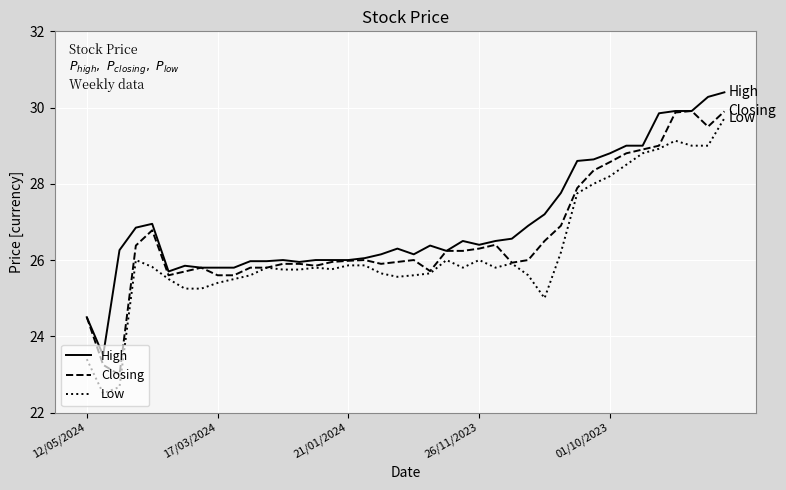

Rank the series by their average value, from lowest to highest.

Low, Closing, High